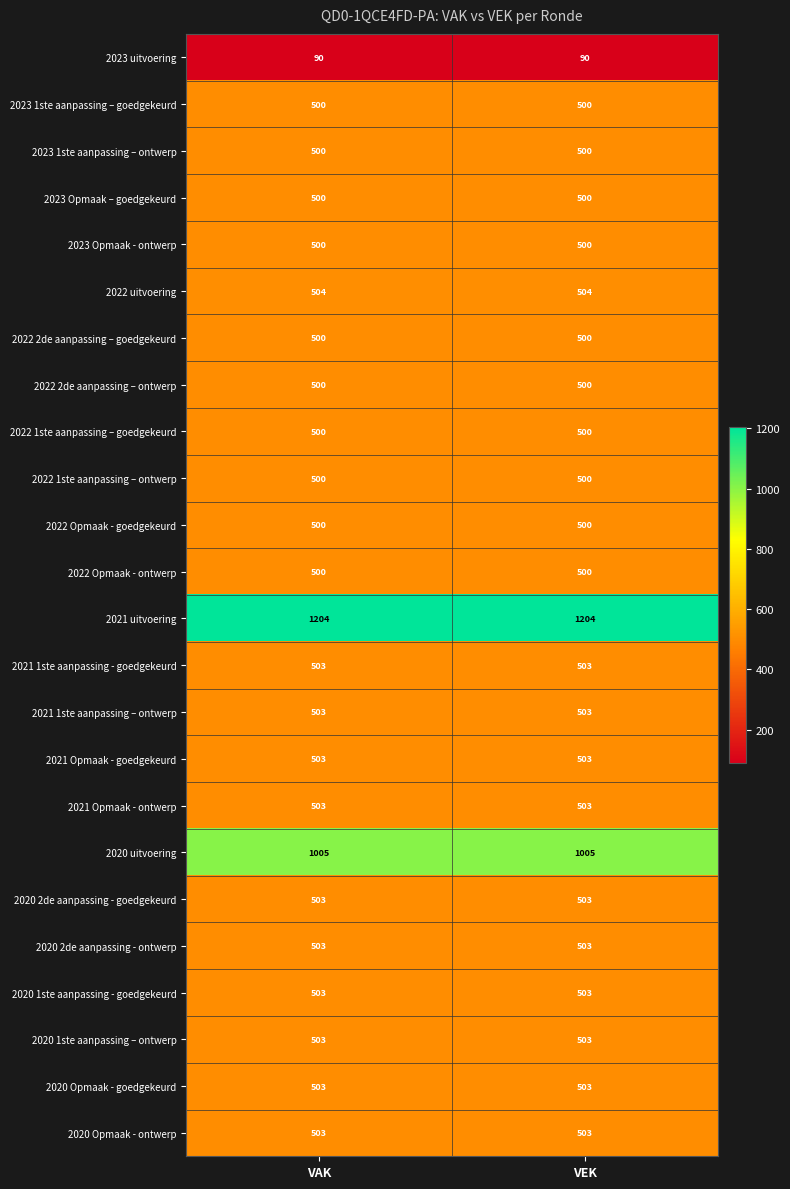

What value does the 2021 uitvoering series have at VAK?

1204